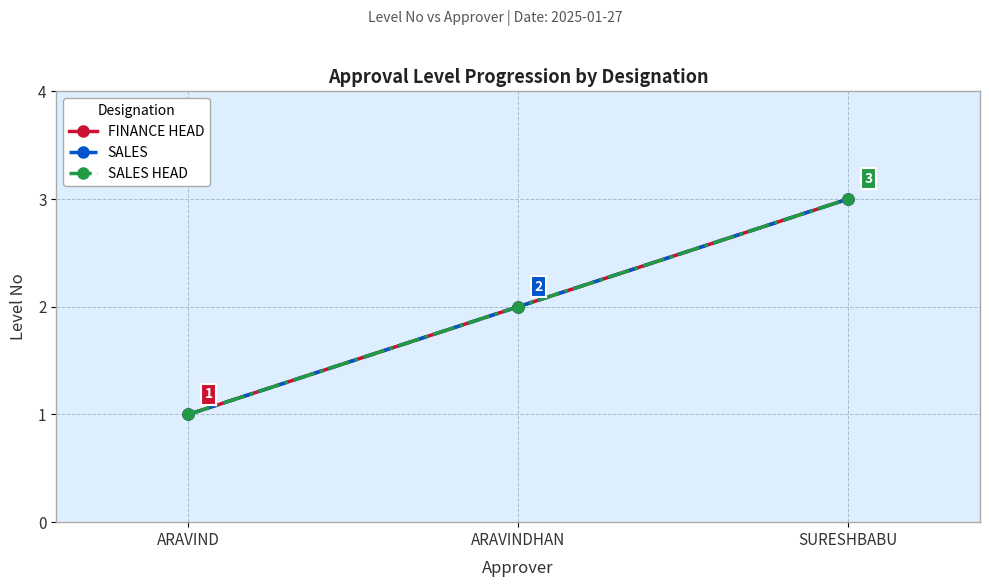

Is it true that SALES equals 2 at ARAVINDHAN?

True